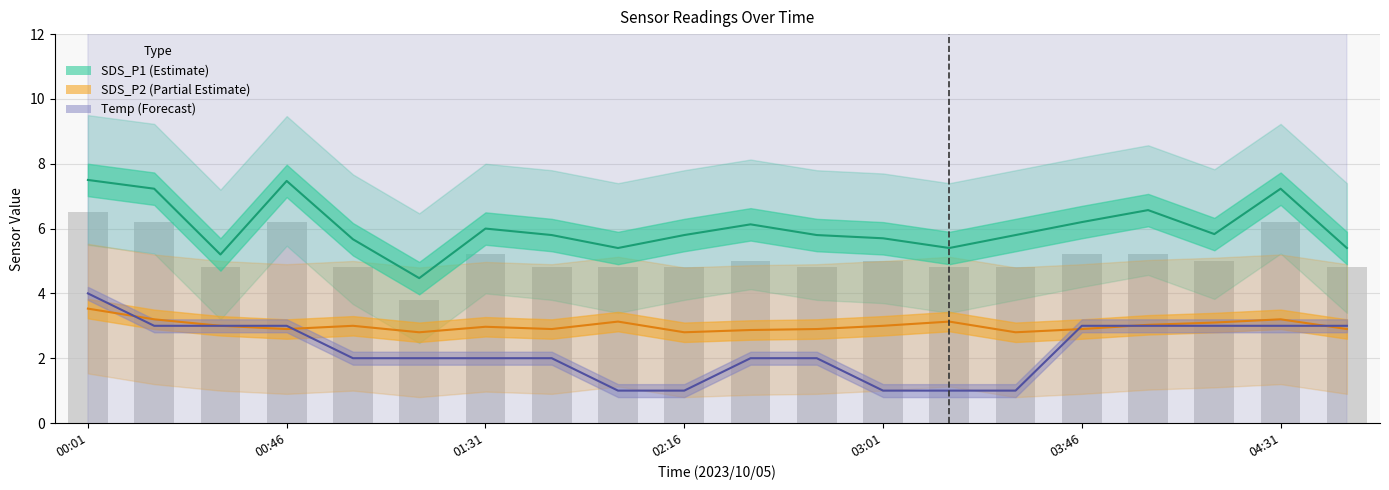

At how many categories does at least one series exceed 5?

19